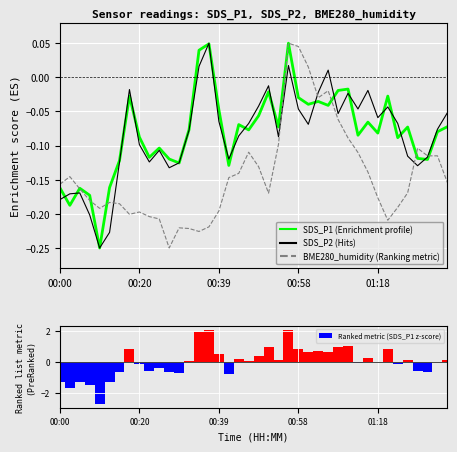

How many data points in BME280_humidity (Ranking metric) are above 0?

3